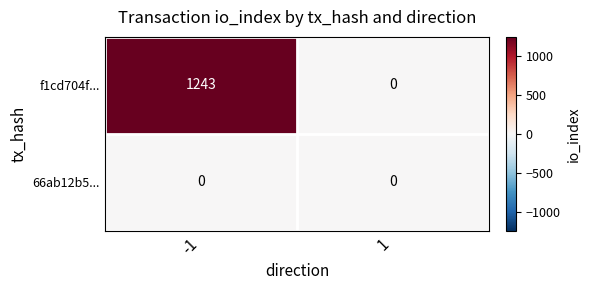

Reading left to right, transcribe all the data shown in this chart.

f1cd704f...: -1=1243	1=0
66ab12b5...: -1=0	1=0